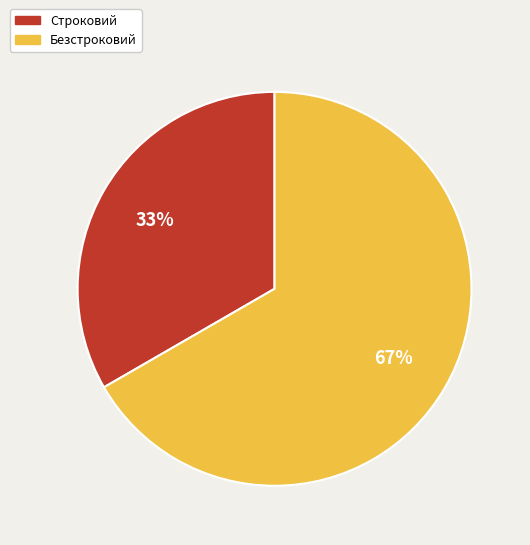

Is there a majority slice in this chart?

Yes